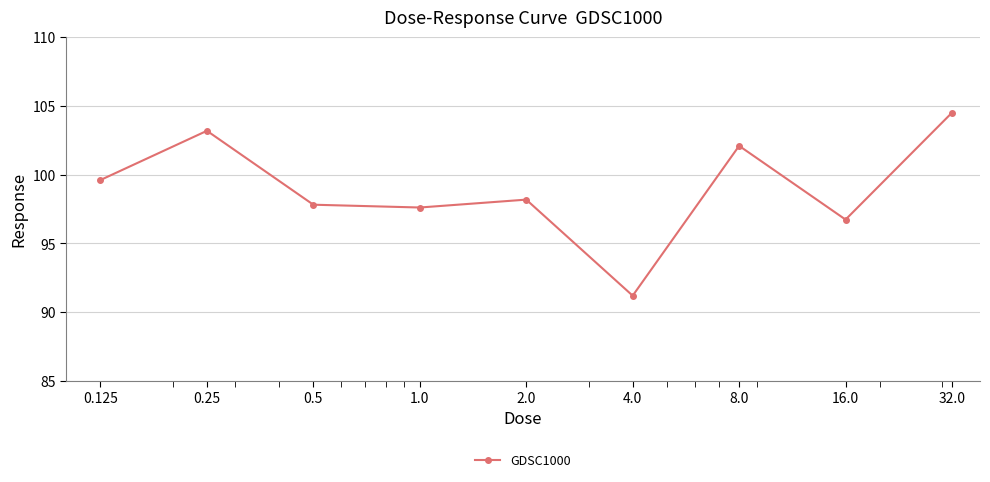

What is the value of the 7th point from the left?

102.1